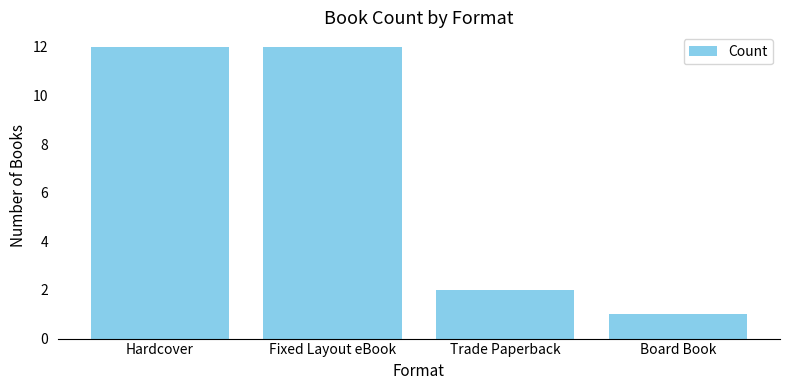

What is the label of the 3rd bar from the right?

Fixed Layout eBook